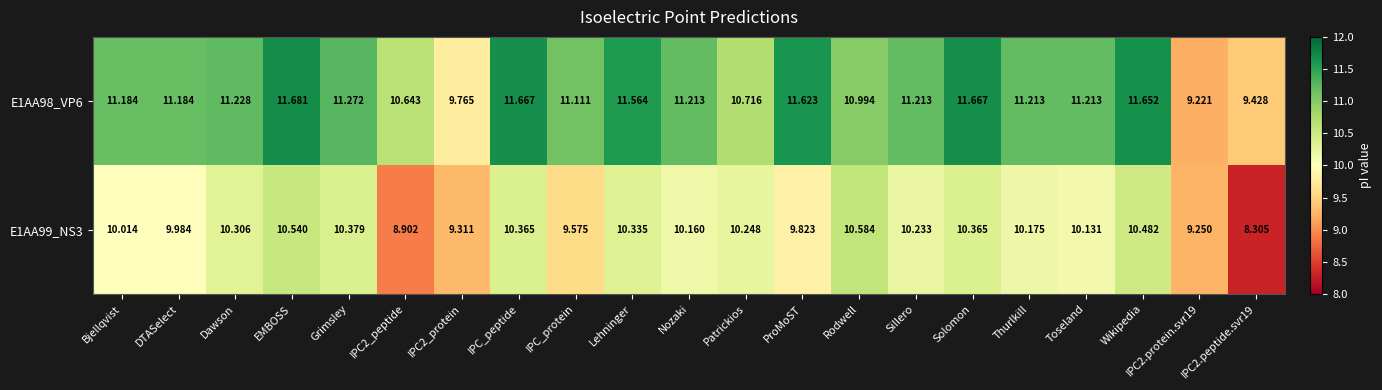

Where does the E1AA98_VP6 series first go above 11?

Bjellqvist